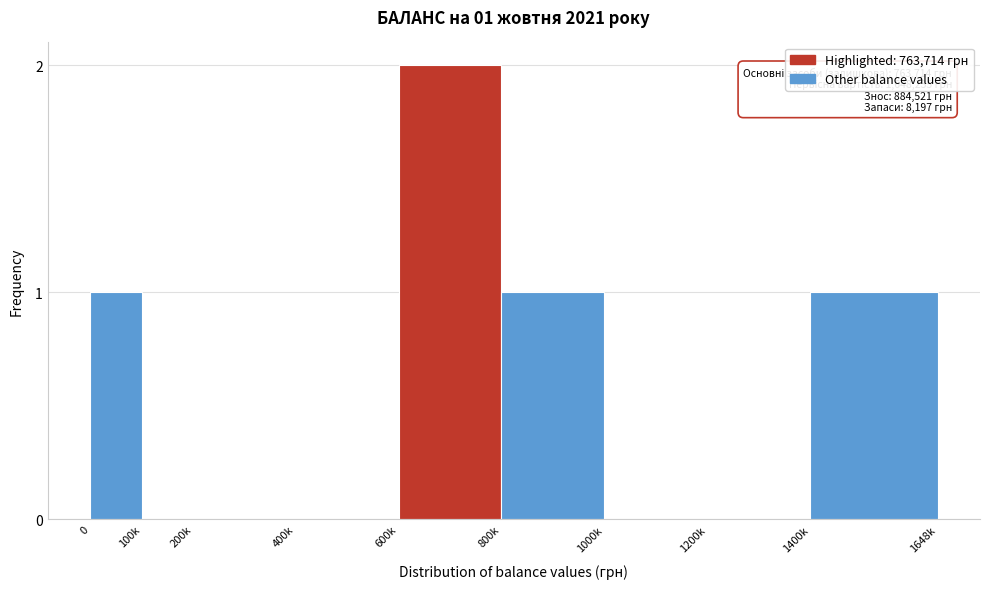

Reading left to right, extract all data points from this chart.

0=1	100k=0	200k=0	400k=0	600k=2	800k=1	1000k=0	1200k=0	1400k=1